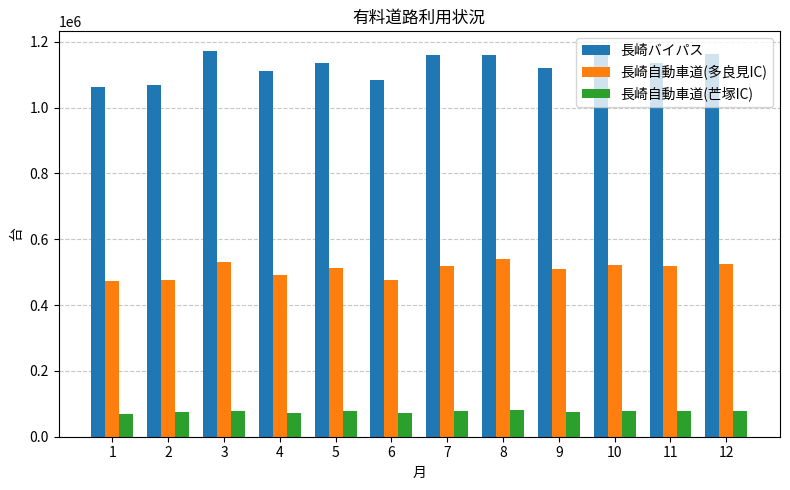

Which series has the largest range (max minus min)?

長崎バイパス